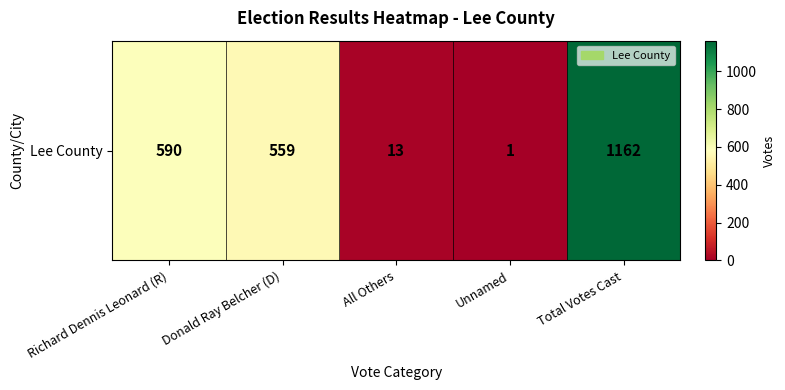

What is the sum of the values at Richard Dennis Leonard (R) and Total Votes Cast?

1752